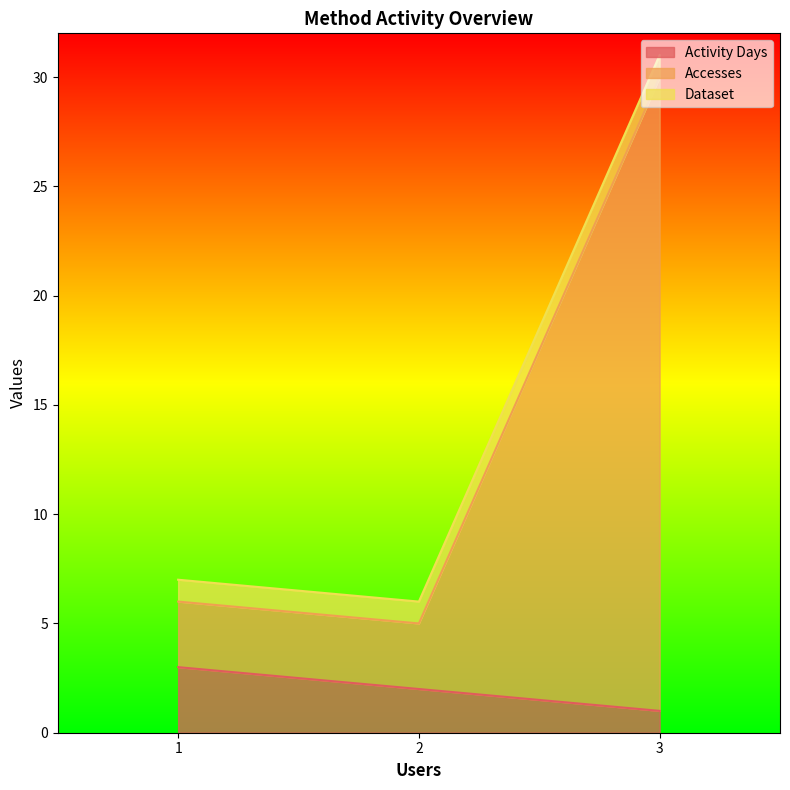

Which category has the lowest value in the Activity Days series?

3